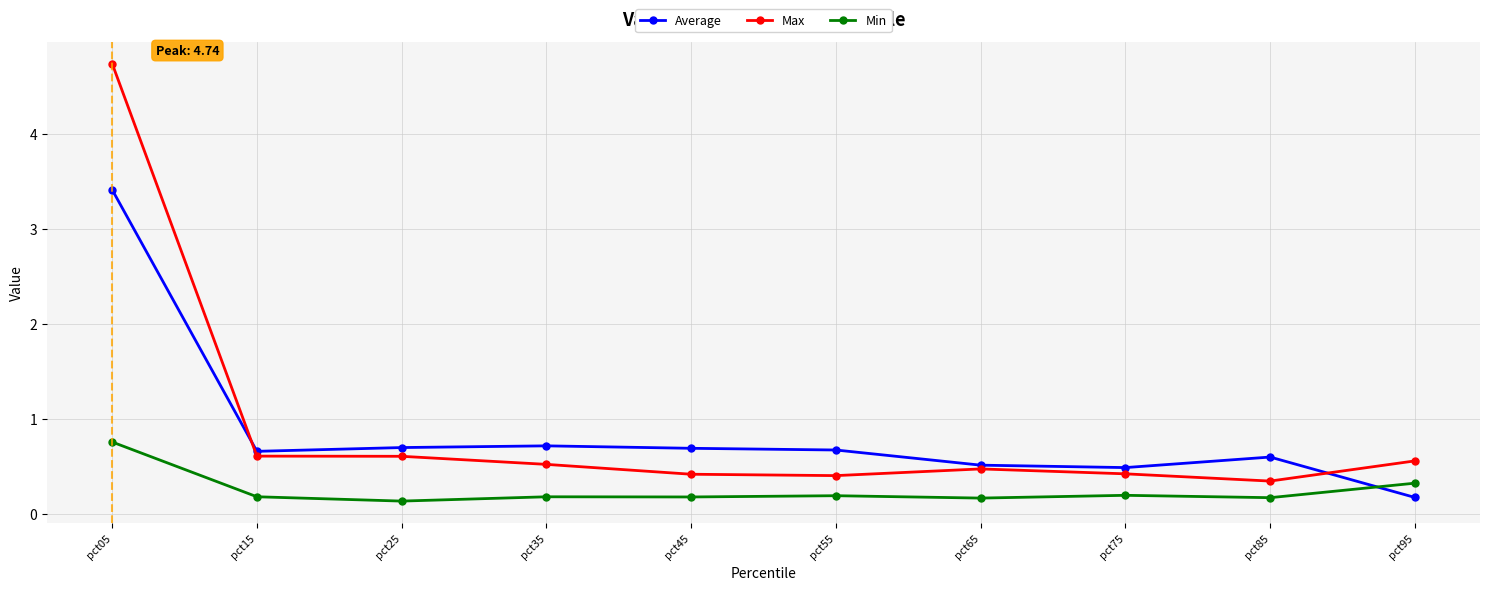

True or false: Min and Max cross at least once.

False